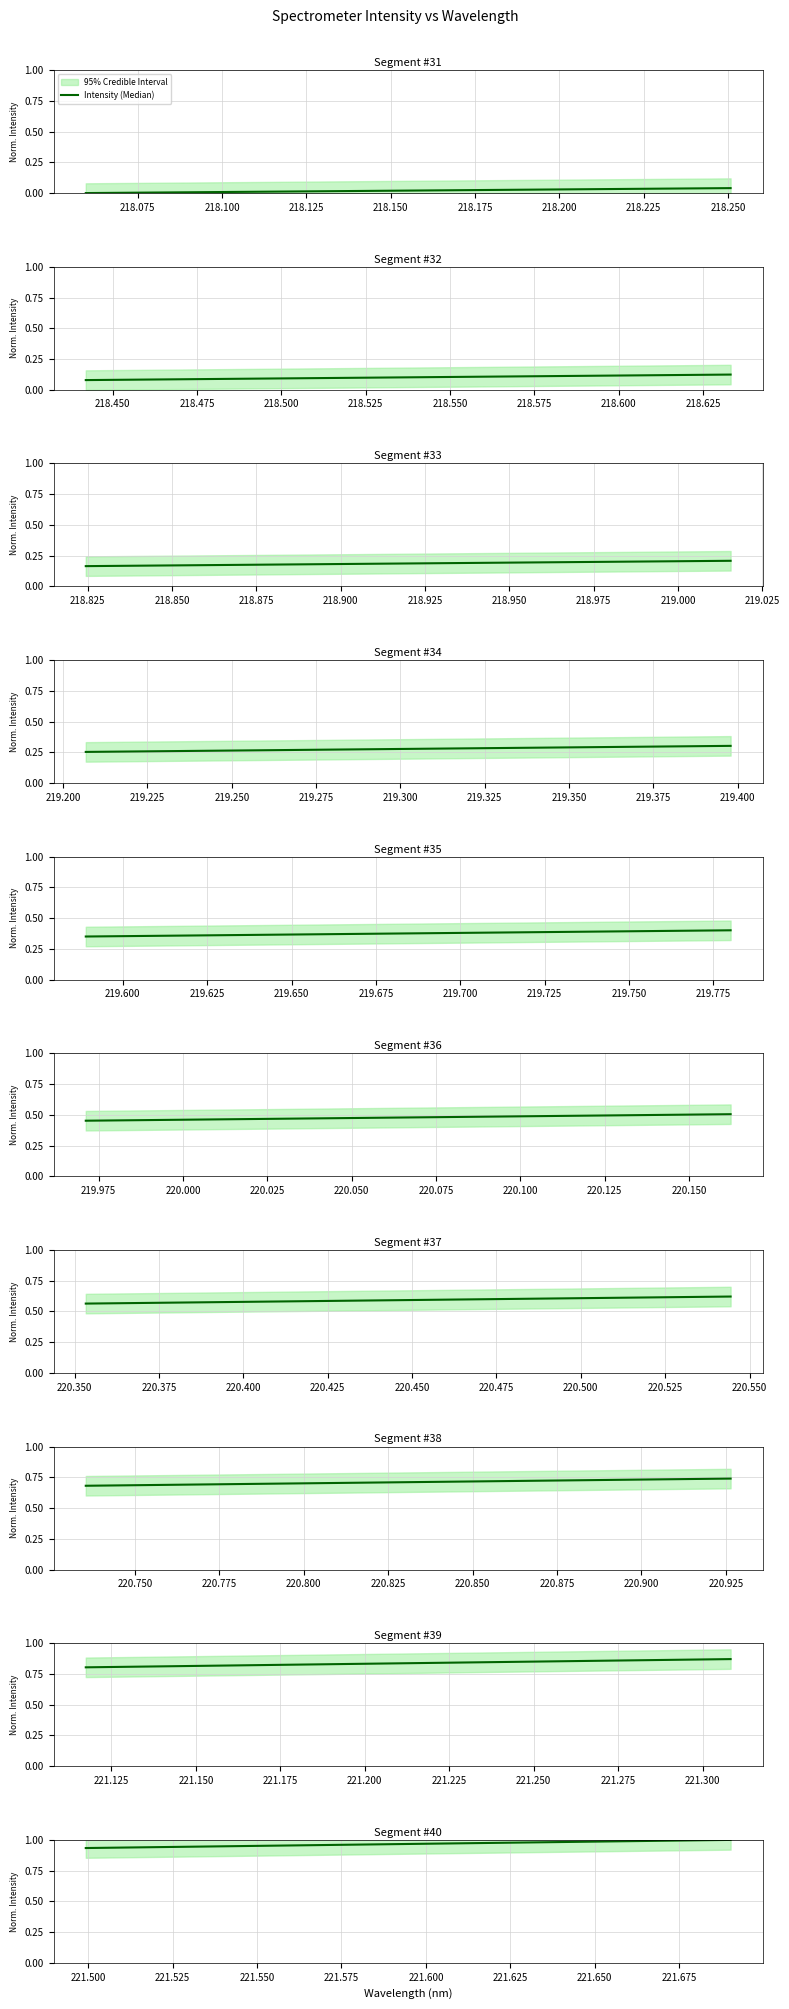

Is this an area chart (filled region under the line)?

No